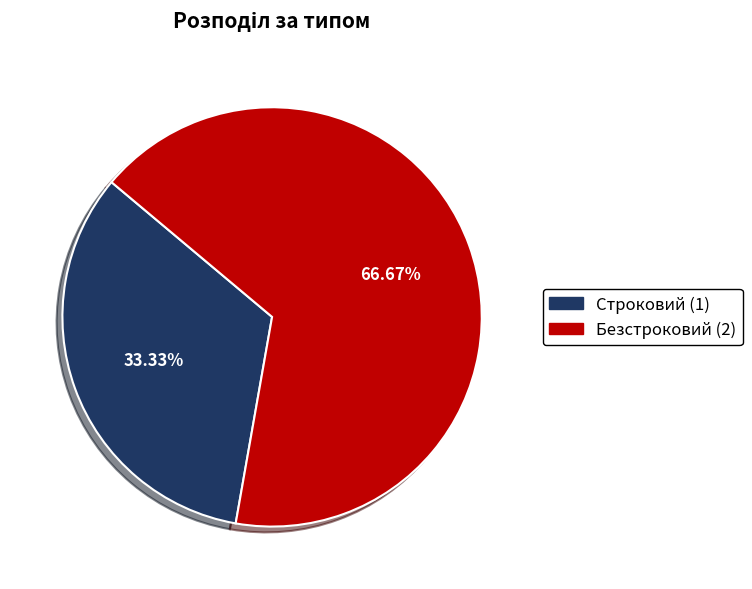

What percentage do Строковий and Безстроковий together represent?

100.0%